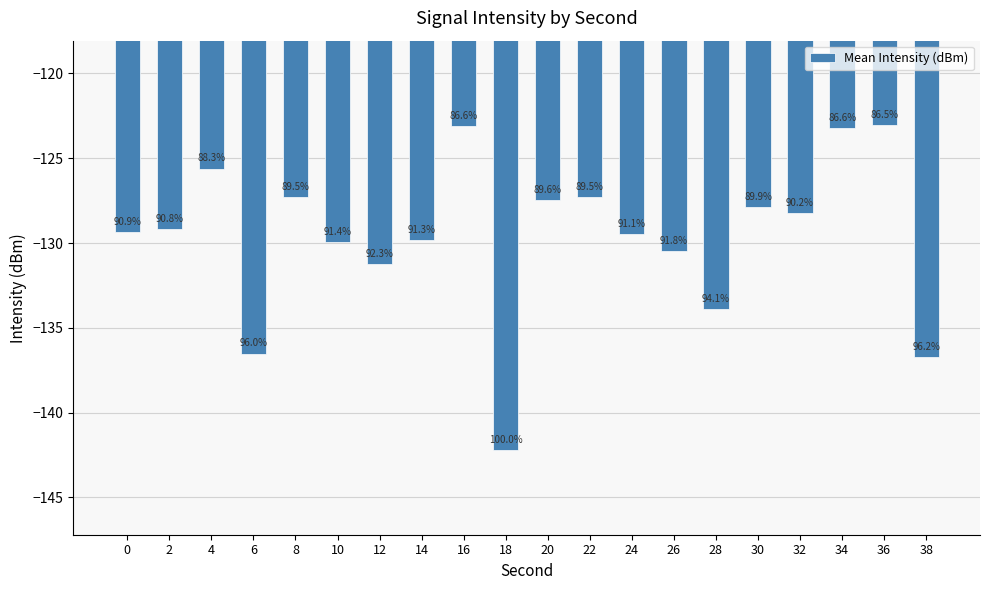

At which label does the data first exceed -129?

4